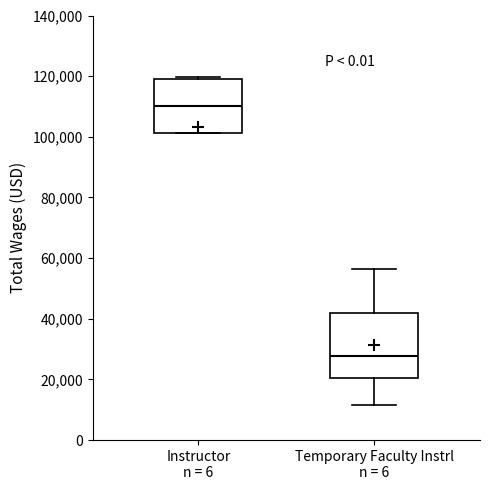

Where is the upper edge of the box for Temporary Faculty Instrl n = 6 on the y-axis? The values are not printed on the chart, so give them approximately, as read against the axis.

42000